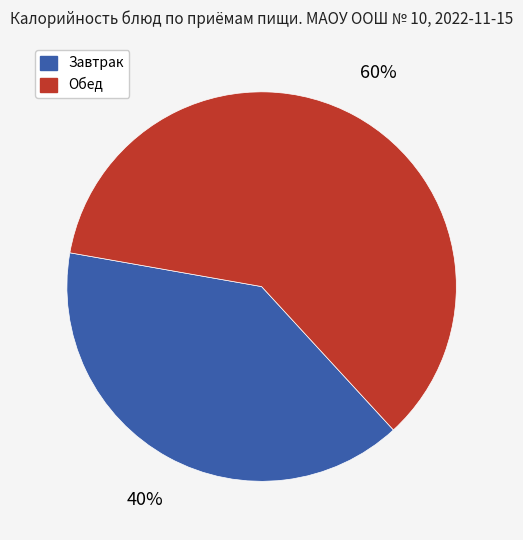

Is there any slice that represents more than half of the pie?

Yes